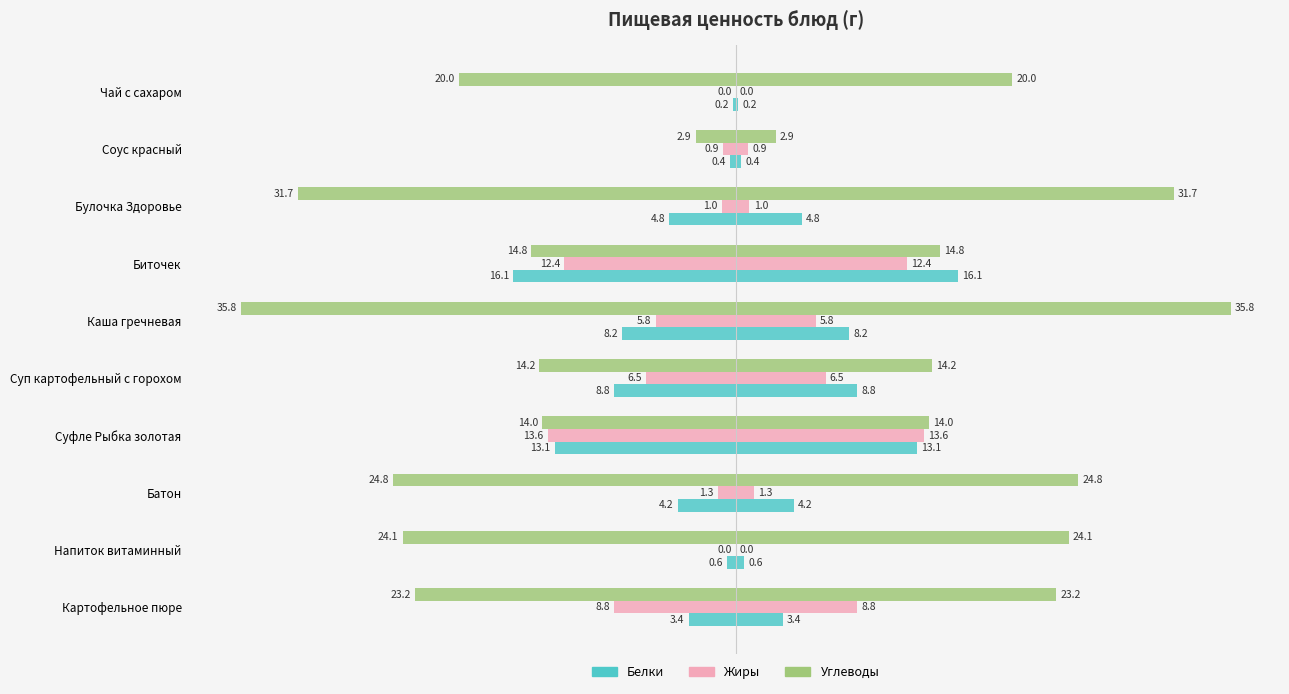

What is the value of the Белки bar at the 10th from the left?

-0.2